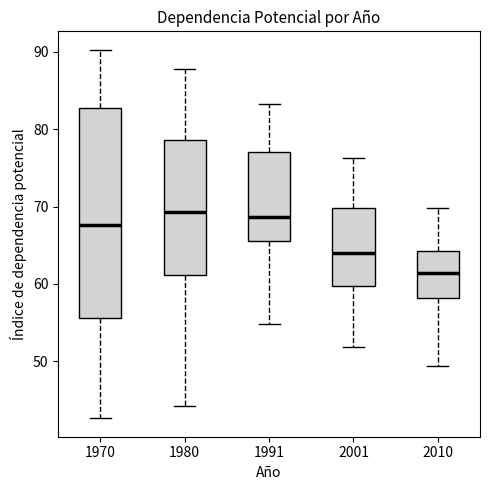

Reading left to right, transcribe this box plot: for each box, give where its median line is, the range the box spans, and where its two whiskers end, as read against the y-axis. The values are not printed on the chart, so give them approximately, as read against the axis.

1970: median 68, box 56 to 83, whiskers 43 to 90
1980: median 69, box 61 to 79, whiskers 44 to 88
1991: median 69, box 66 to 77, whiskers 55 to 83
2001: median 64, box 60 to 70, whiskers 52 to 76
2010: median 61, box 58 to 64, whiskers 49 to 70